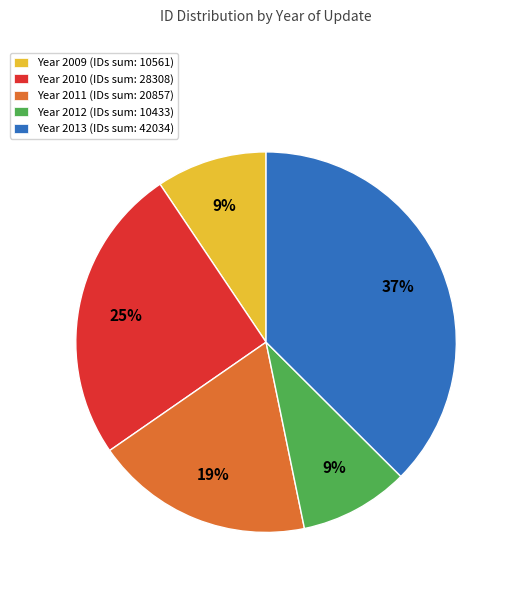

To the nearest percent, what is the difference between the largest and smallest slice percentages?

28%